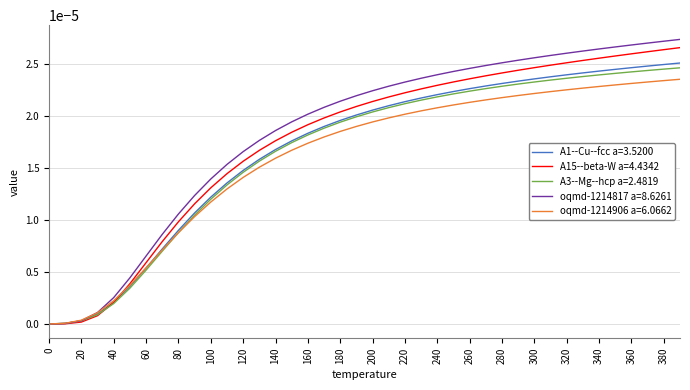

True or false: A3--Mg--hcp a=2.4819 and oqmd-1214906 a=6.0662 intersect in this chart.

True